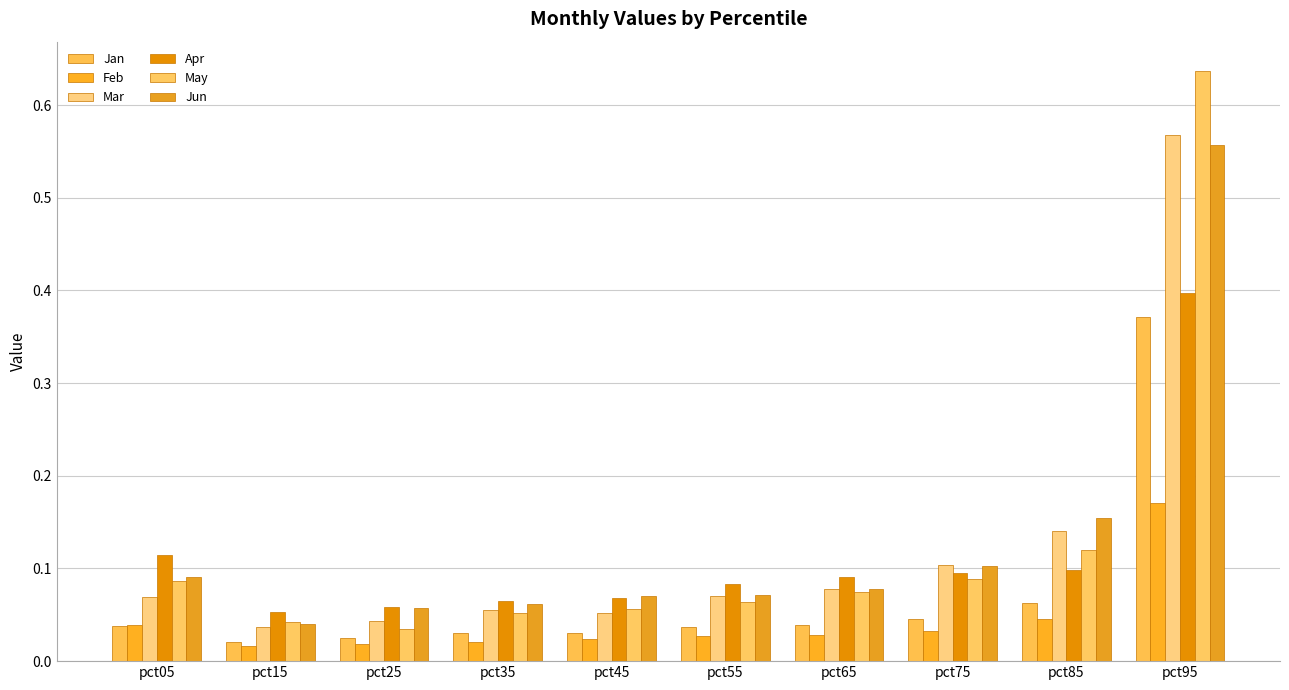

What is the difference between the highest and lowest values at pct85?

0.1